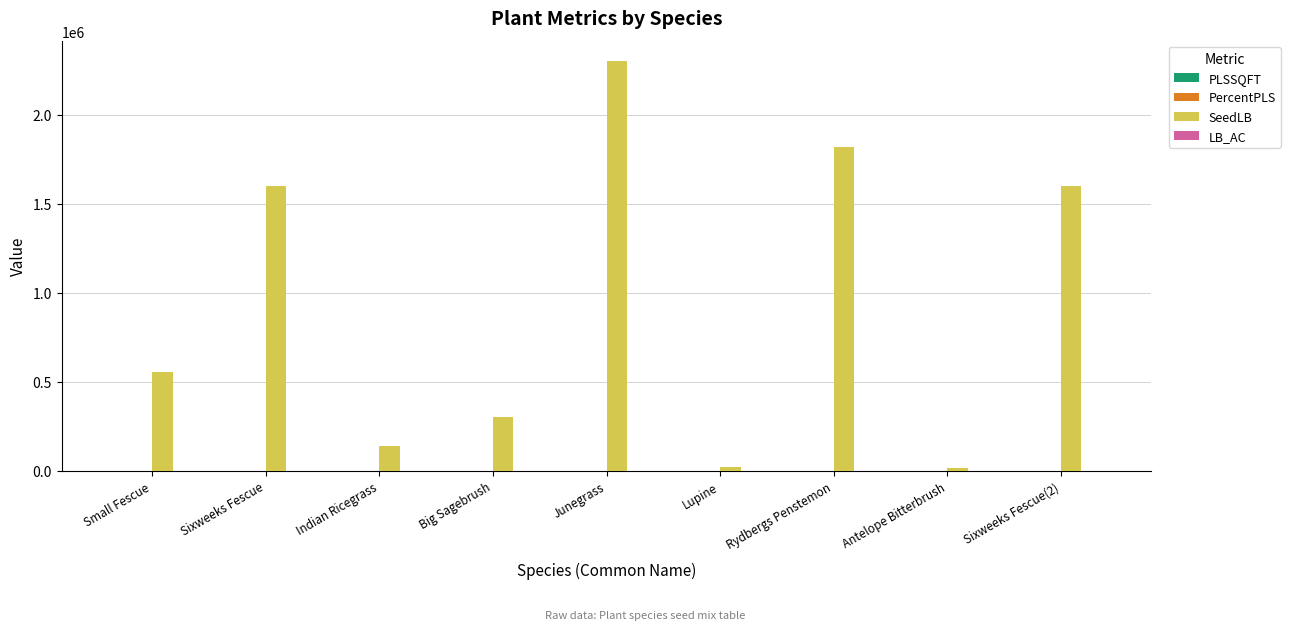

Is it true that SeedLB equals 301334.0 at Big Sagebrush?

True